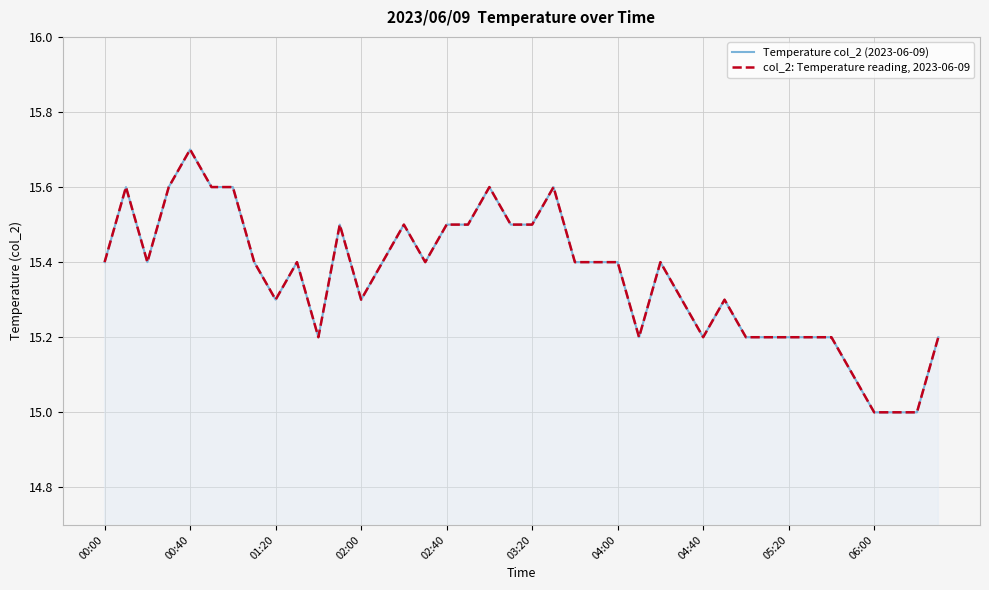

How many lines are shown in the chart?

2